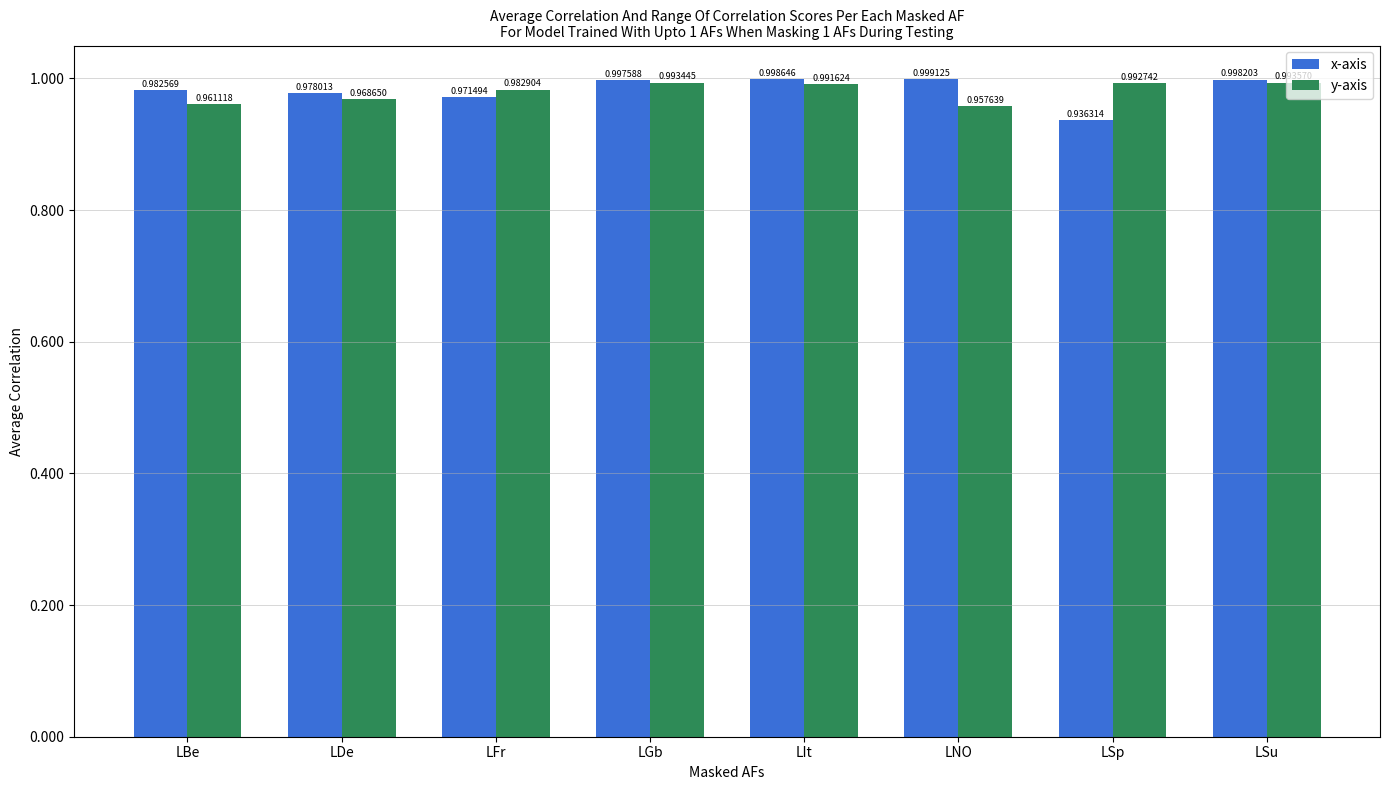

List the labels in order of x-axis value, smallest first.

LSp, LFr, LDe, LBe, LGb, LSu, LIt, LNO